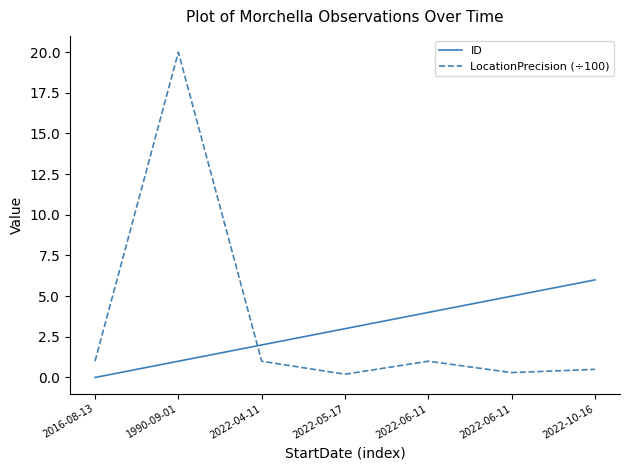

Does the chart display data point markers on the line(s)?

No